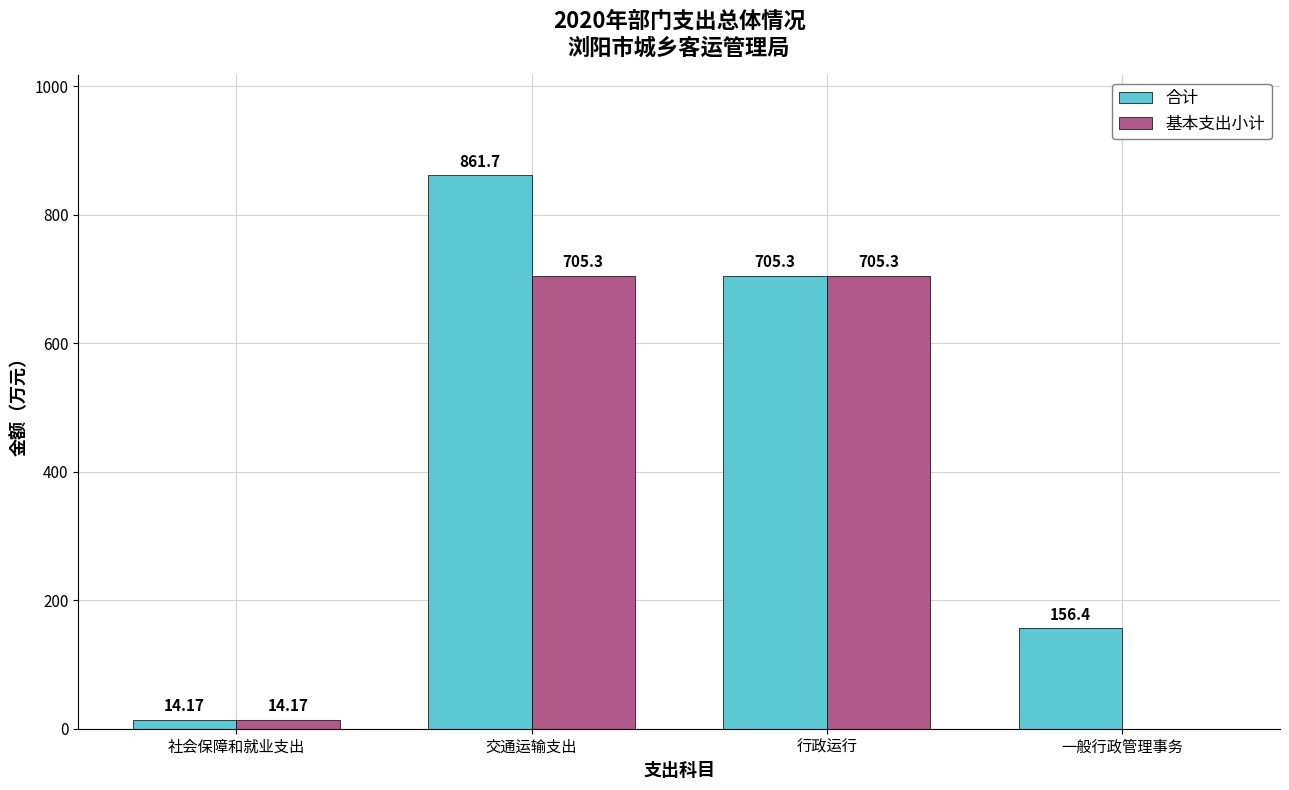

Reading left to right, extract all data points from this chart.

合计: 社会保障和就业支出=14.2	交通运输支出=861.7	行政运行=705.3	一般行政管理事务=156.4
基本支出小计: 社会保障和就业支出=14.2	交通运输支出=705.3	行政运行=705.3	一般行政管理事务=0.0